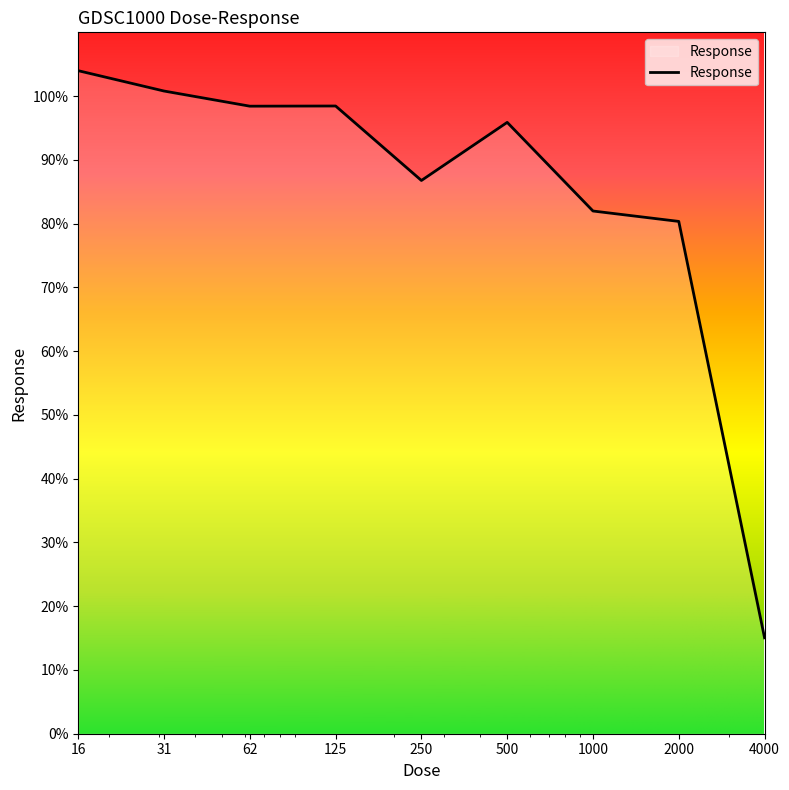

What is the minimum value shown in the chart?

15.0